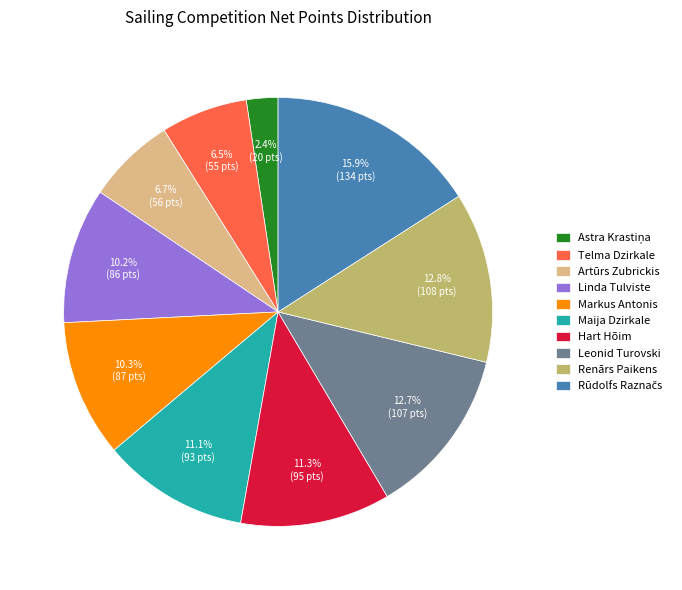

Approximately how many times larger is the value at Linda Tulviste compared to Renārs Paikens?

0.8